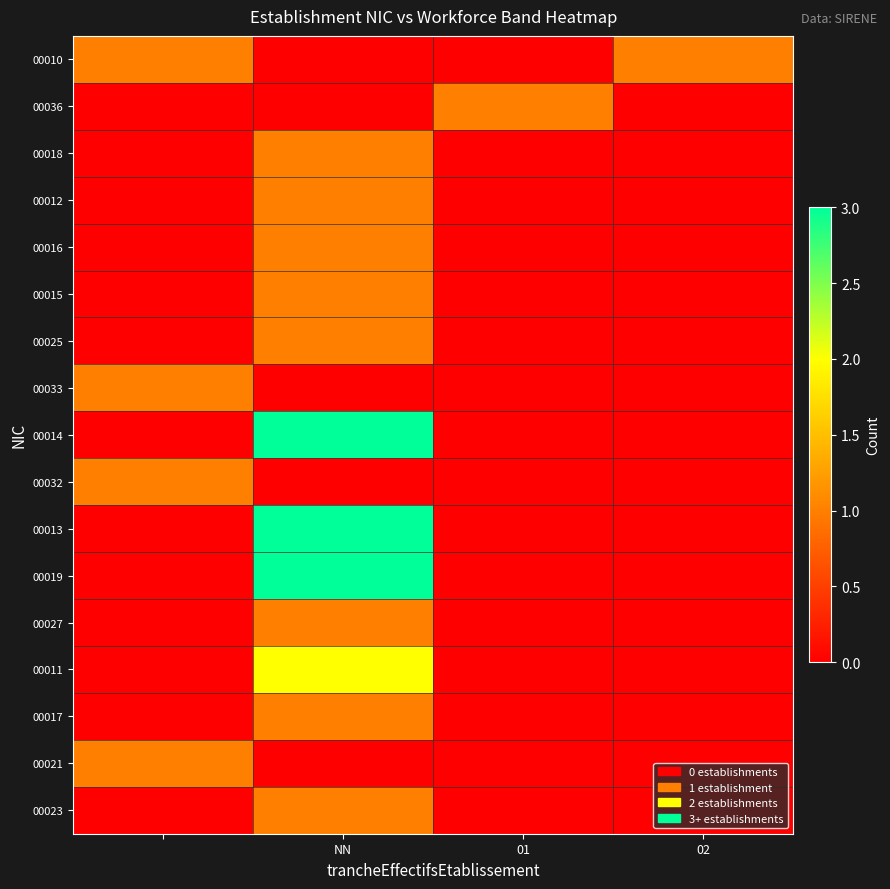

Reading left to right, list all the values displayed in this chart.

00010: 1	0	0	1
00036: 0	0	1	0
00018: 0	1	0	0
00012: 0	1	0	0
00016: 0	1	0	0
00015: 0	1	0	0
00025: 0	1	0	0
00033: 1	0	0	0
00014: 0	3	0	0
00032: 1	0	0	0
00013: 0	3	0	0
00019: 0	3	0	0
00027: 0	1	0	0
00011: 0	2	0	0
00017: 0	1	0	0
00021: 1	0	0	0
00023: 0	1	0	0